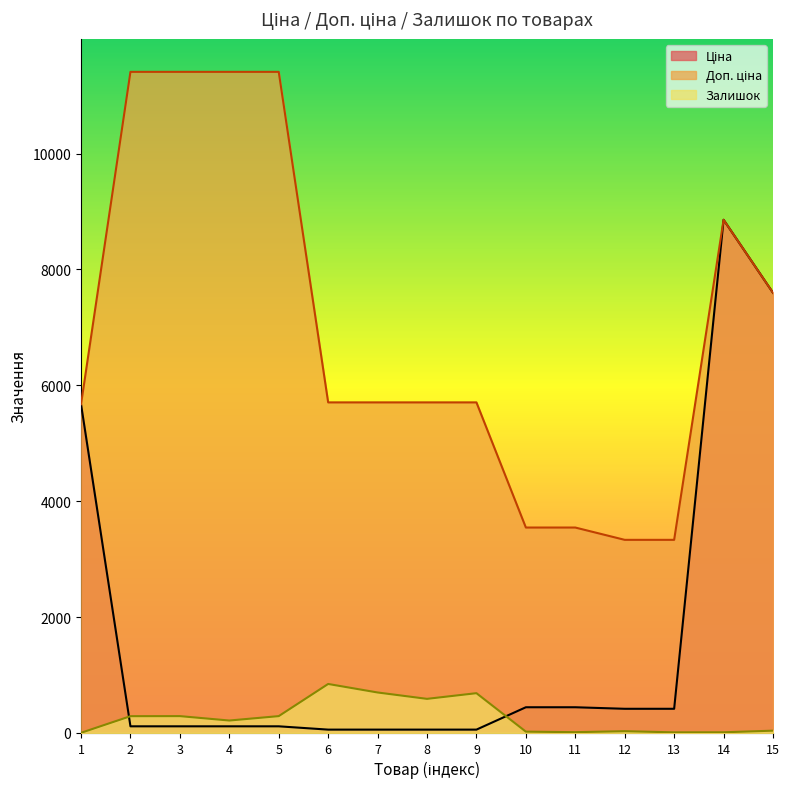

Which series has the largest total across all categories?

Доп. ціна